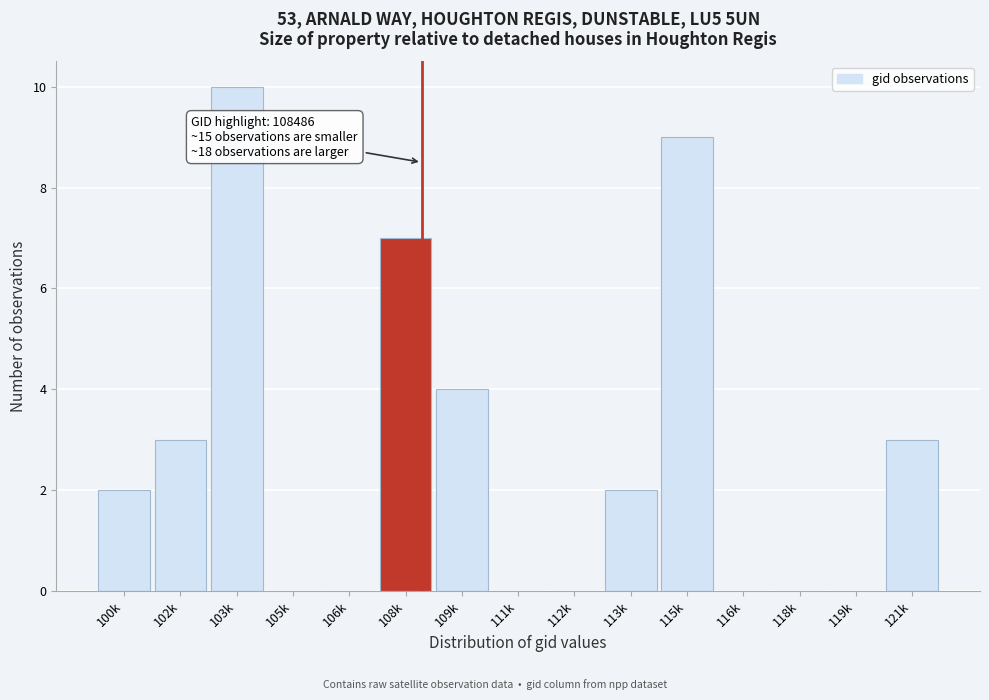

Reading right to left, list all the values displayed in this chart.

121k=3	119k=0	118k=0	116k=0	115k=9	113k=2	112k=0	111k=0	109k=4	108k=7	106k=0	105k=0	103k=10	102k=3	100k=2